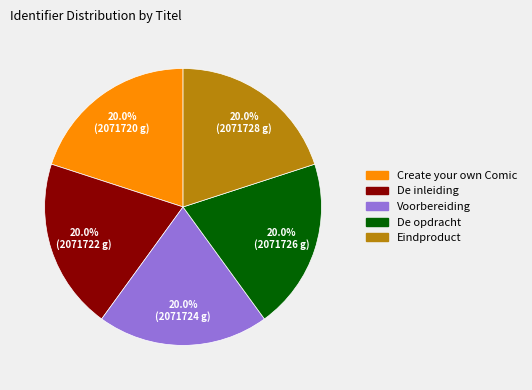

Count the number of slices in the pie.

5